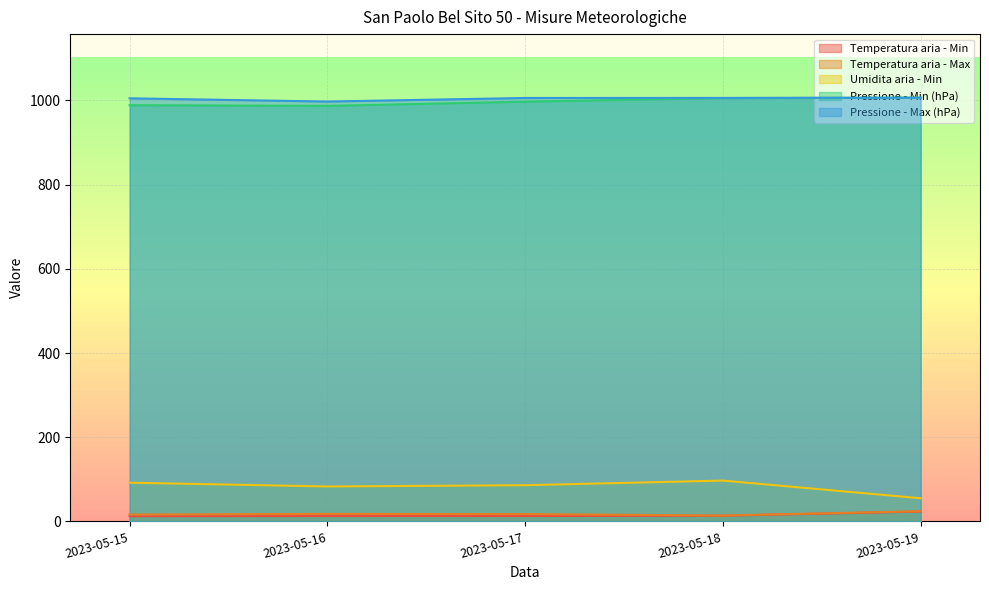

Does the chart display data point markers on the line(s)?

No